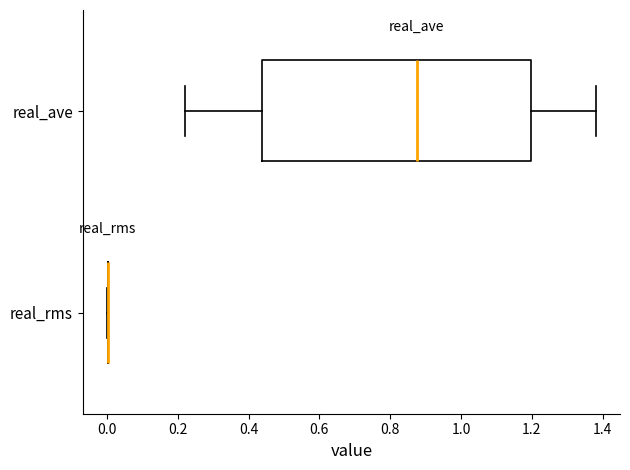

Where does the left whisker of the box for real_ave end on the x-axis? The values are not printed on the chart, so give them approximately, as read against the axis.

0.22